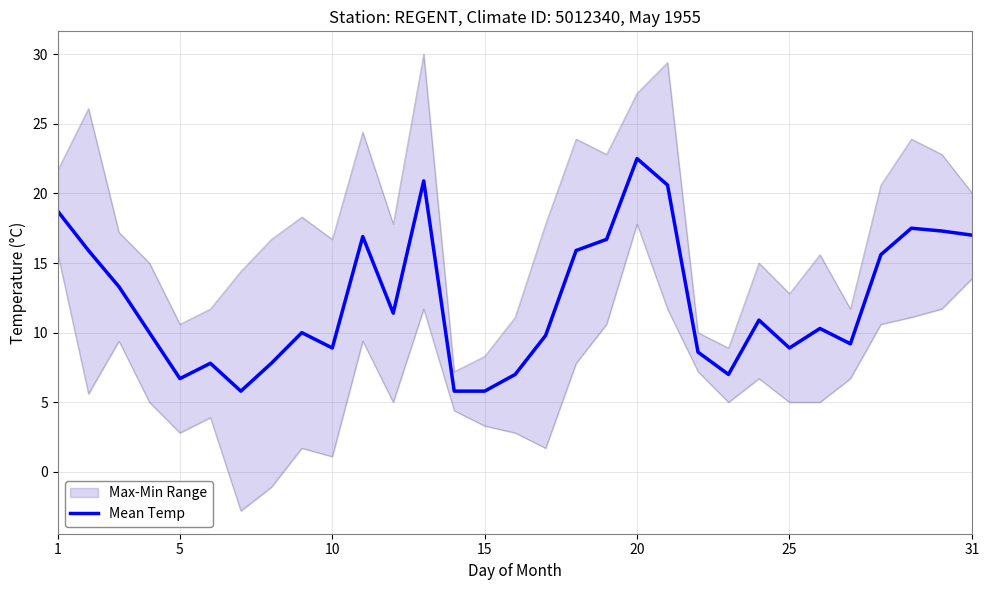

Is this an area chart (filled region under the line)?

No